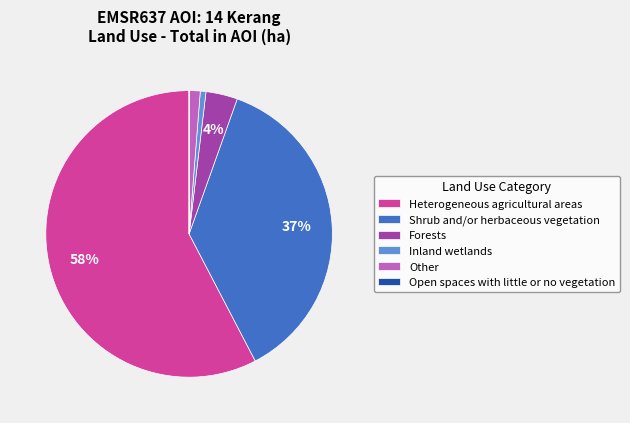

To the nearest percent, what is the combined percentage of Other and Forests?

5%